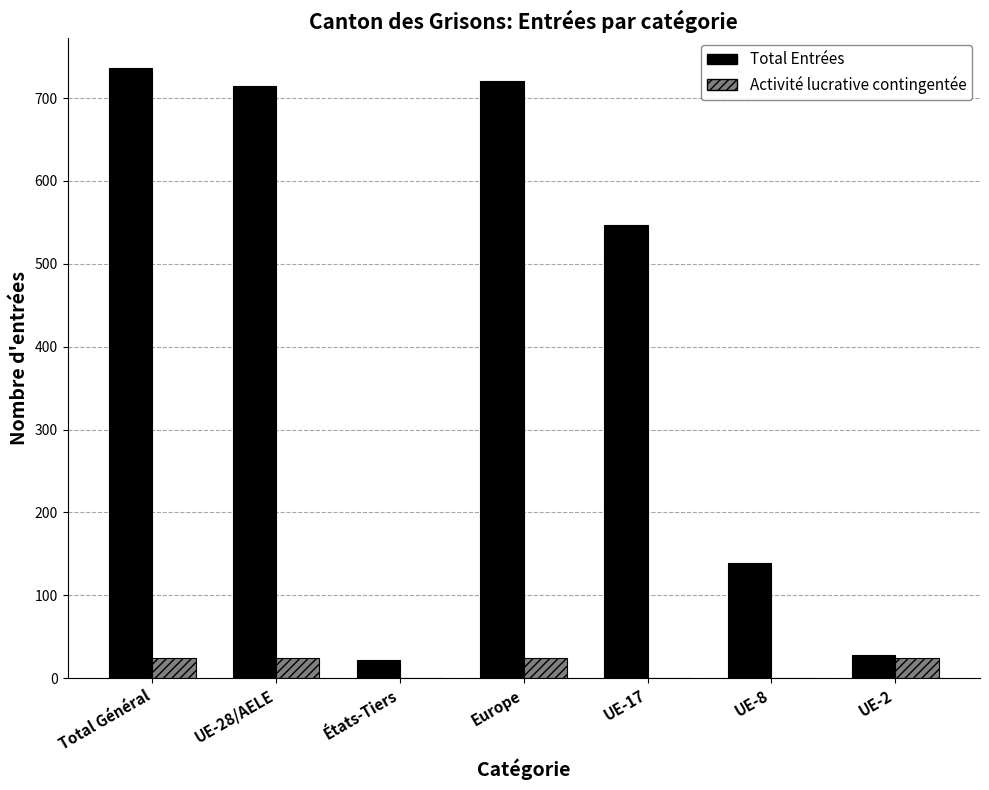

Which category has the highest value in the Total Entrées series?

Total Général